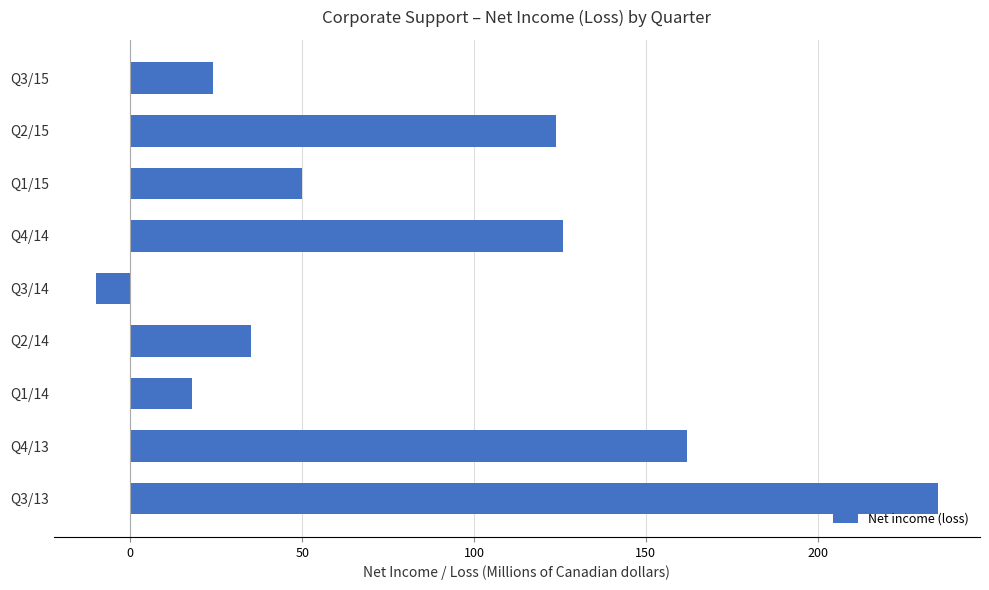

Approximately how many times larger is the value at Q3/15 compared to Q1/15?

0.5